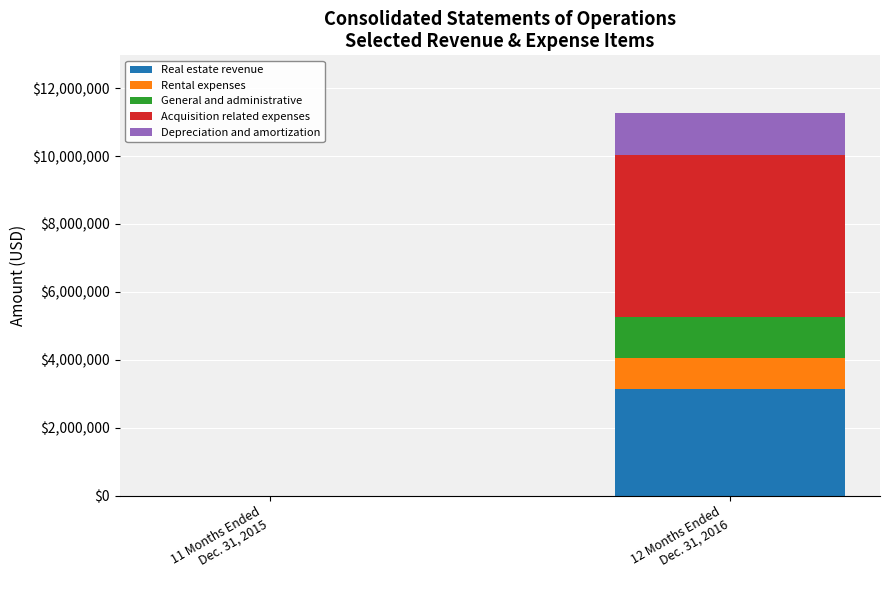

What is the maximum value for Real estate revenue?

3156000